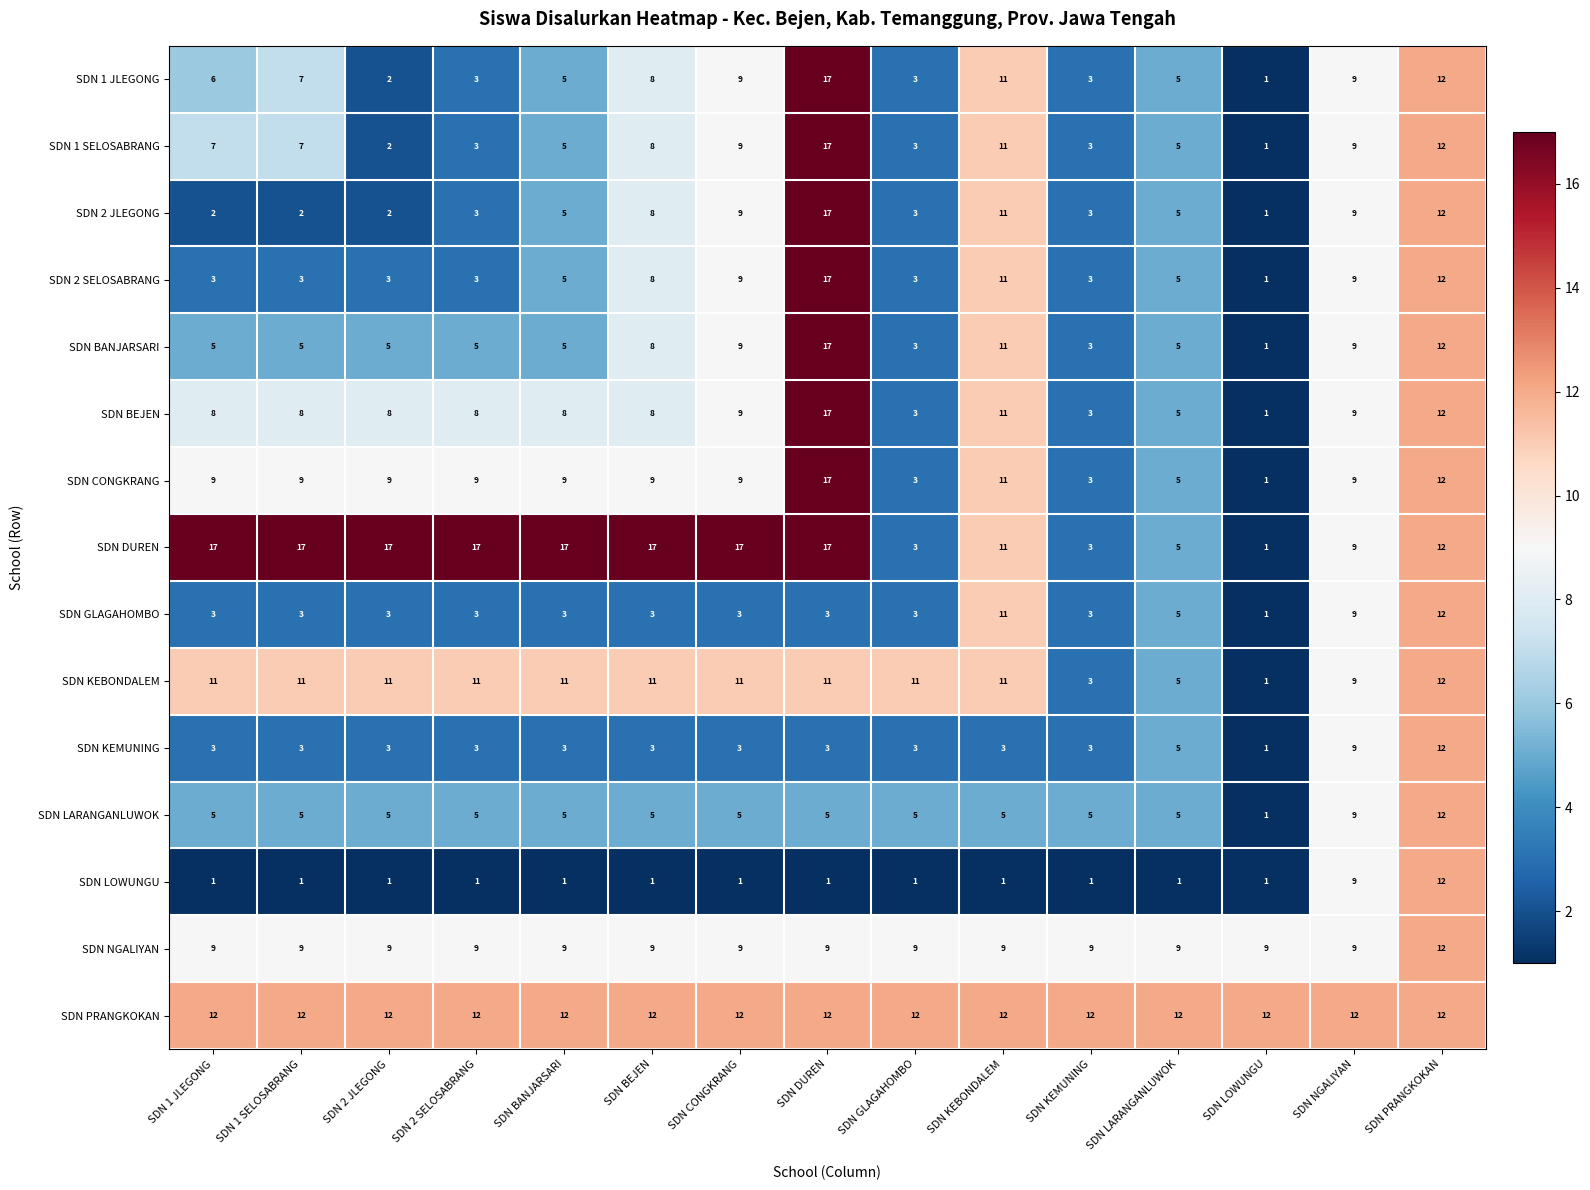

At which label does SDN 1 JLEGONG reach its peak?

SDN DUREN